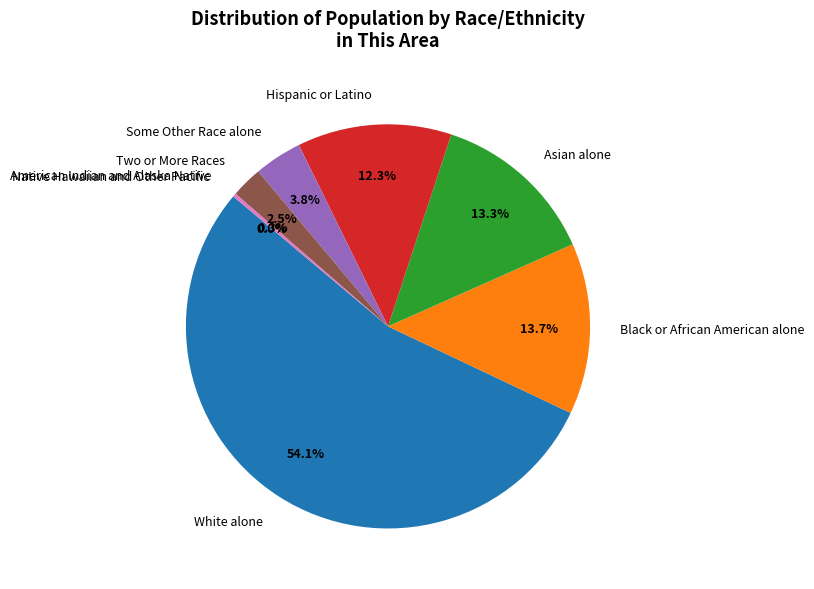

How much of the chart is everything except Hispanic or Latino?

87.7%